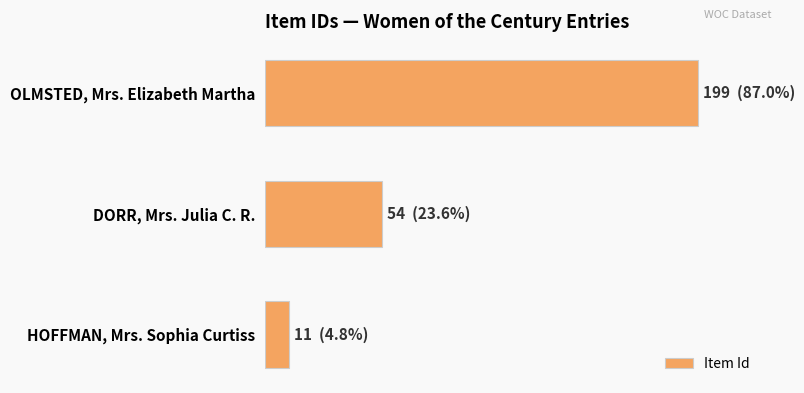

What is the greatest value displayed?

199